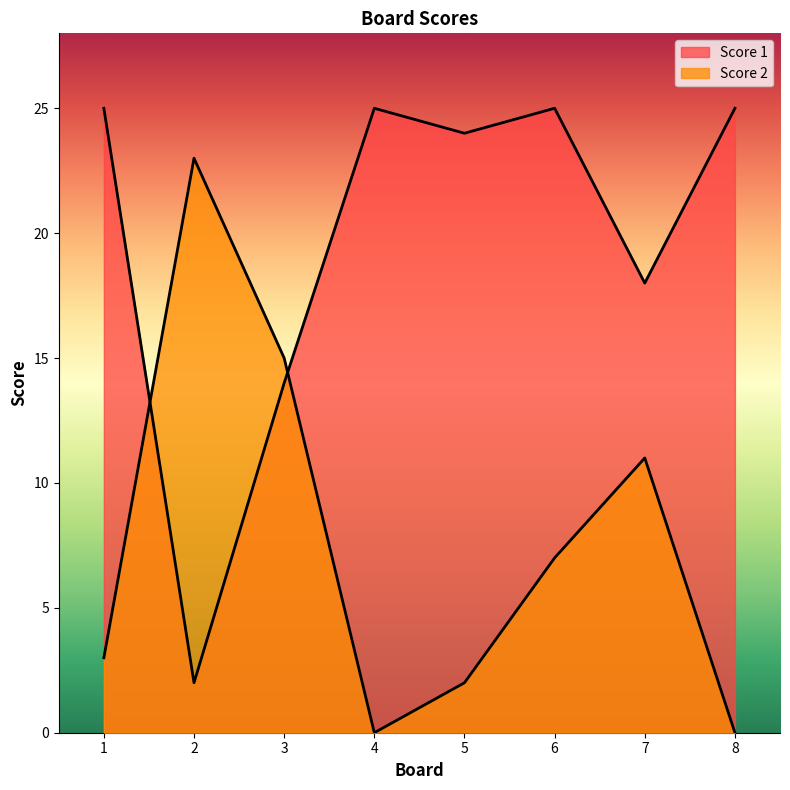

True or false: Score 2 has more than 0 points higher than both neighbors.

True